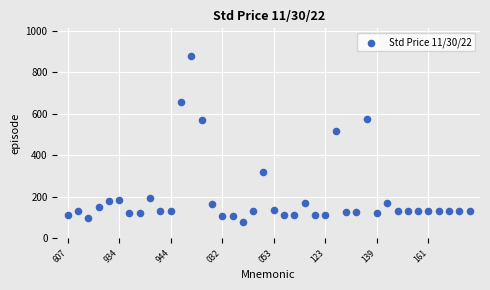

What Y value in the scatter plot is closest to 480?

518